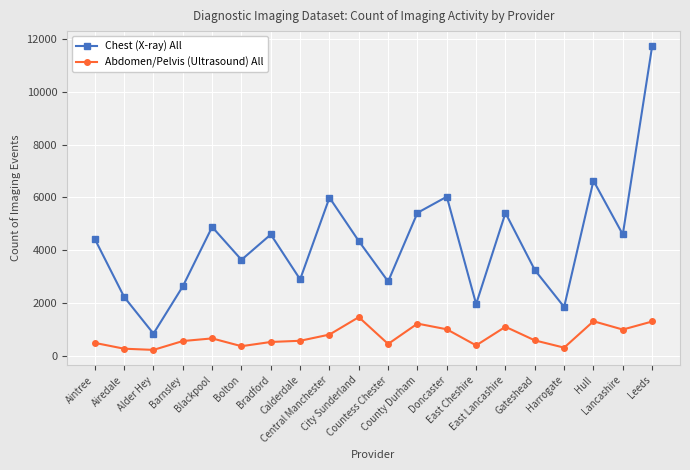

What is the label of the 20th point from the left?

Leeds